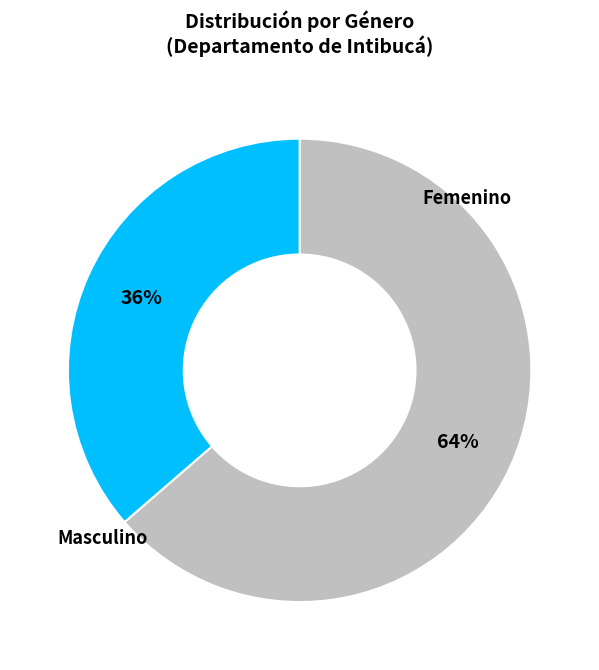

Is there a majority slice in this chart?

Yes